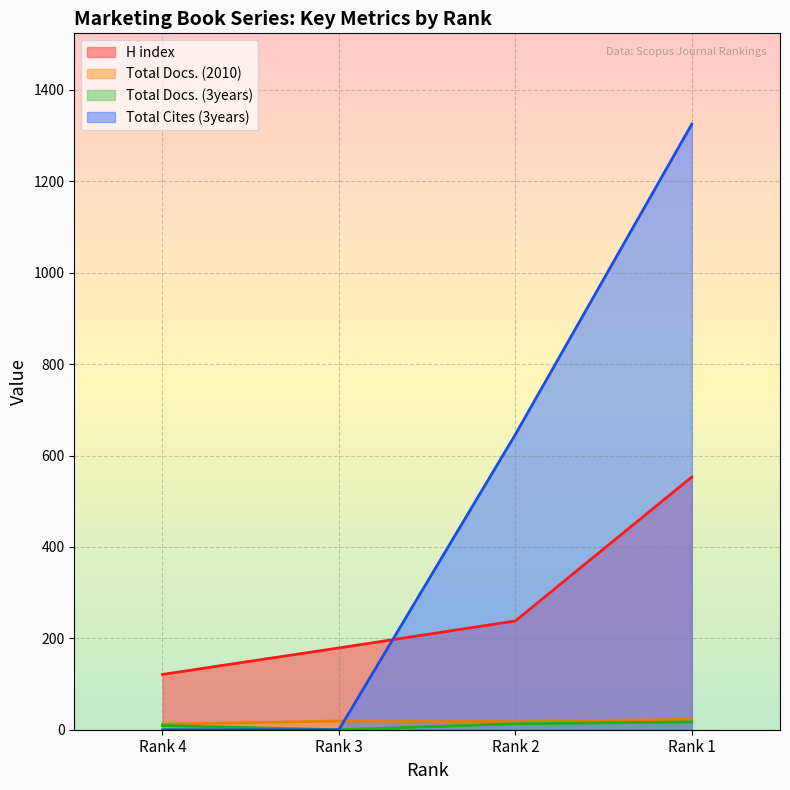

True or false: H index has more than 0 interior local peaks.

False